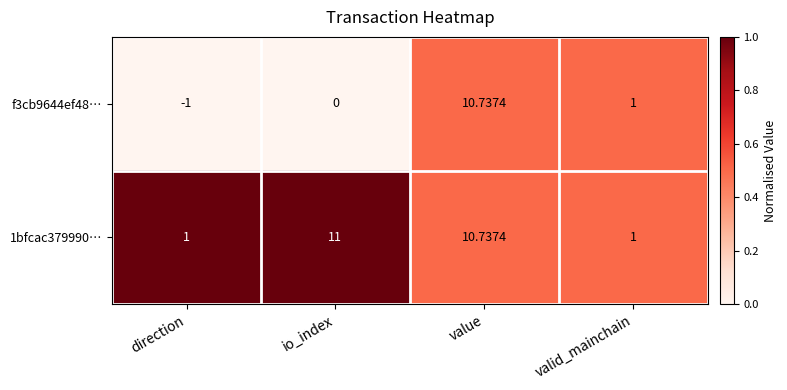

At which label does f3cb9644ef48… reach its peak?

value